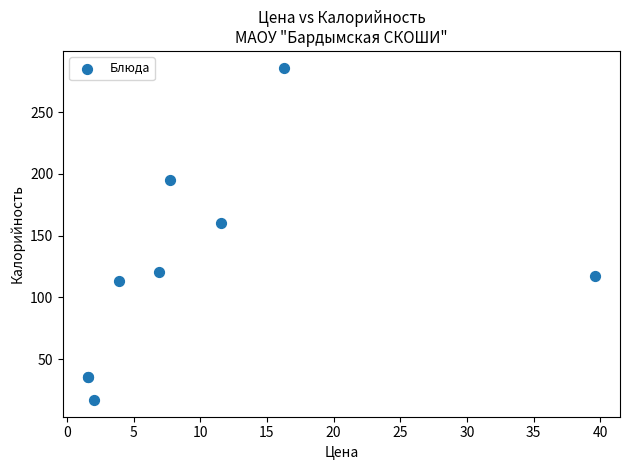

What Y value in the scatter plot is closest to 151?

160